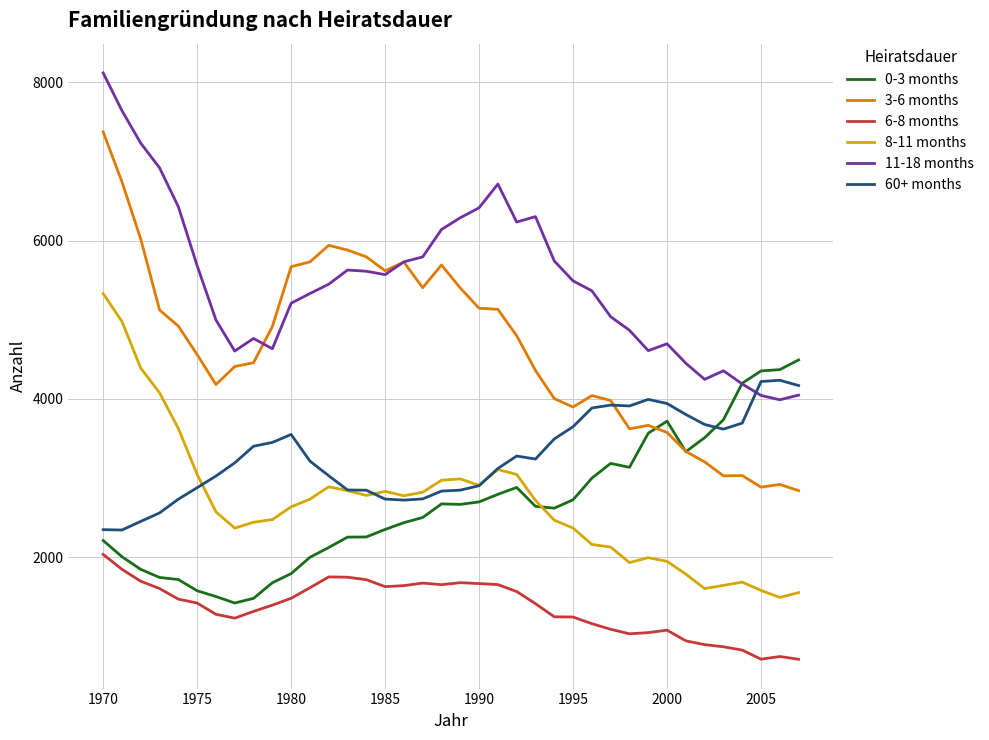

True or false: 6-8 months and 8-11 months intersect in this chart.

False